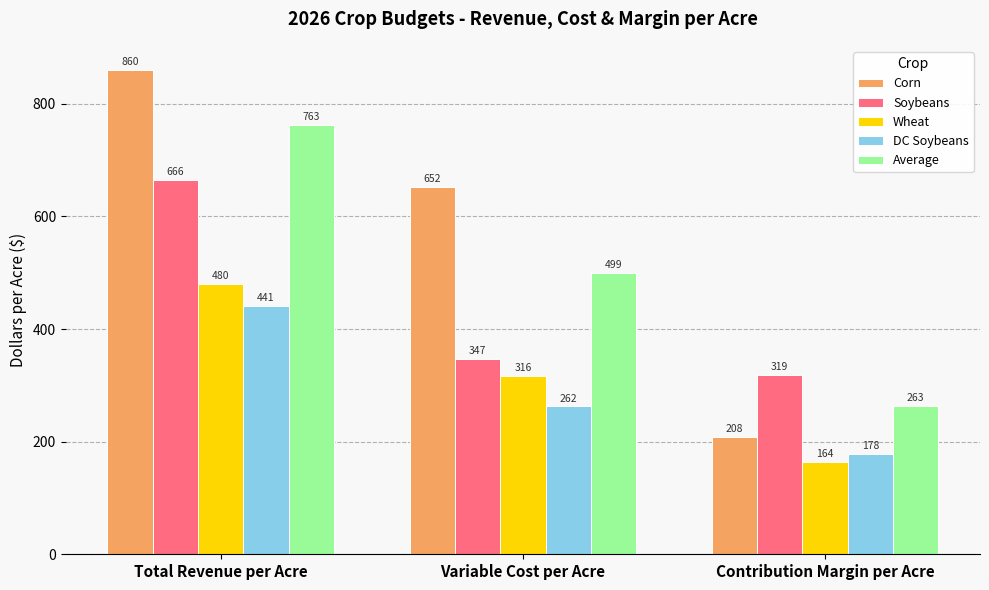

How many data points in Soybeans are above 346?

2